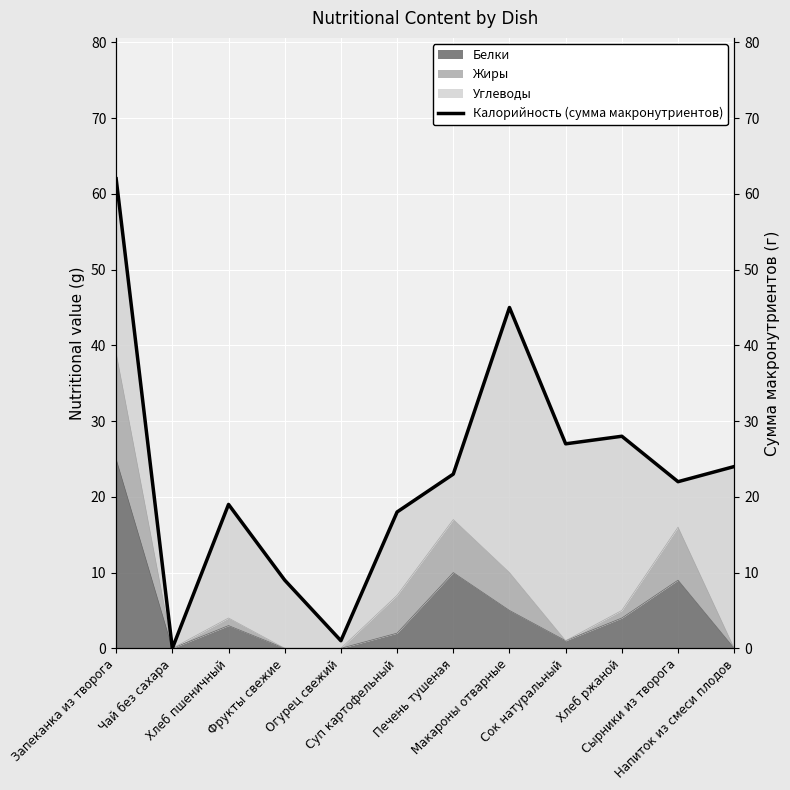

What is the sum of all values?

278